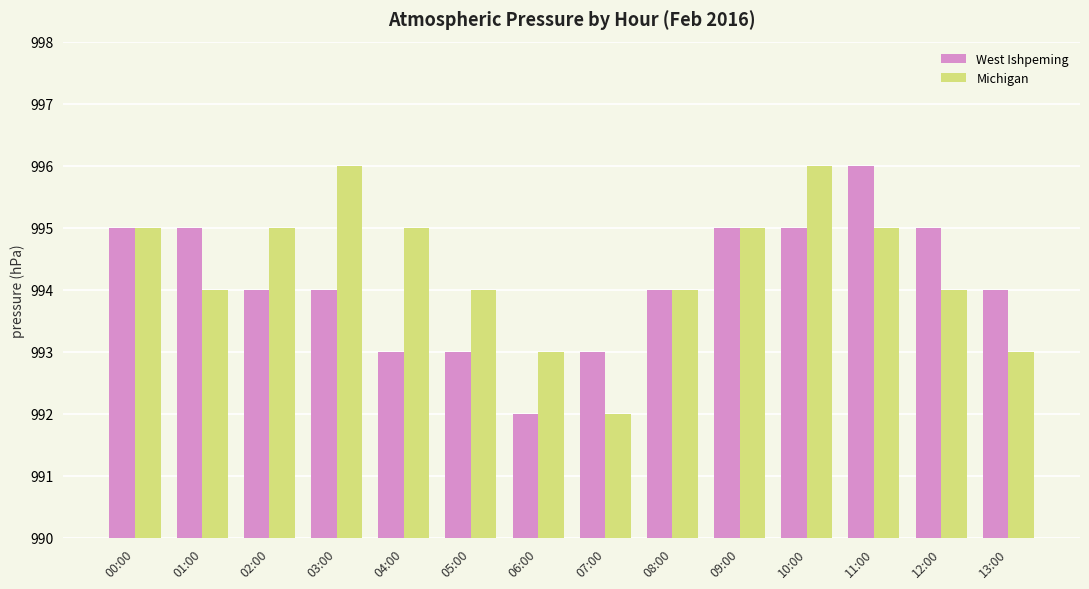

Which series has the largest total across all categories?

Michigan